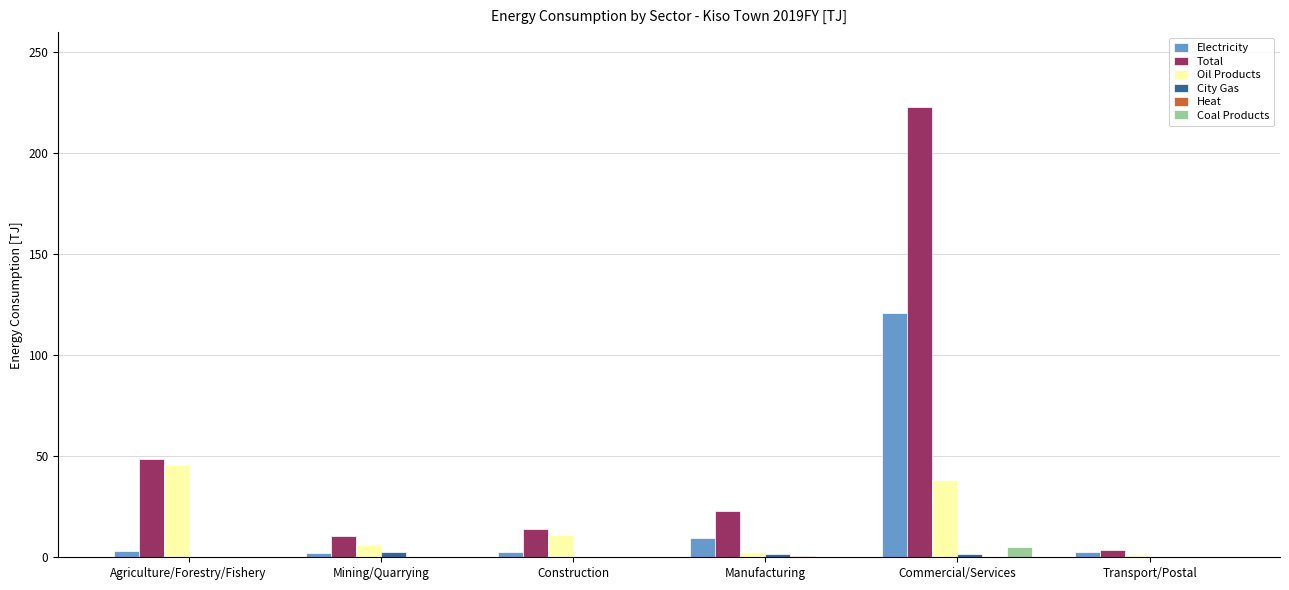

The Oil Products series shows 45.7 at Agriculture/Forestry/Fishery. True or false?

True